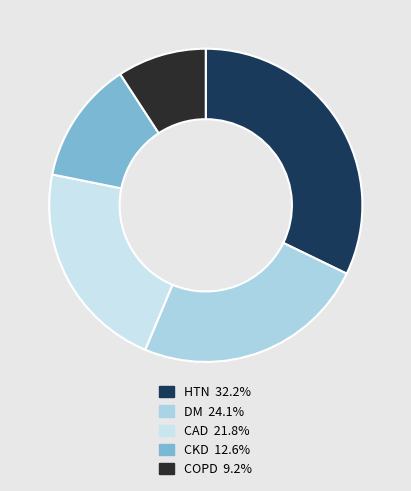

Do CKD and COPD together represent more than half of the pie?

No